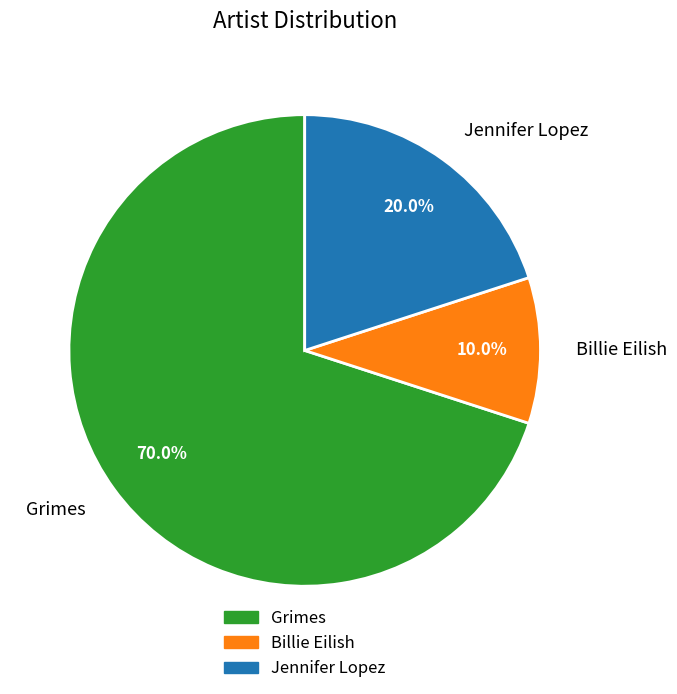

True or false: Billie Eilish accounts for 10% of the total.

True